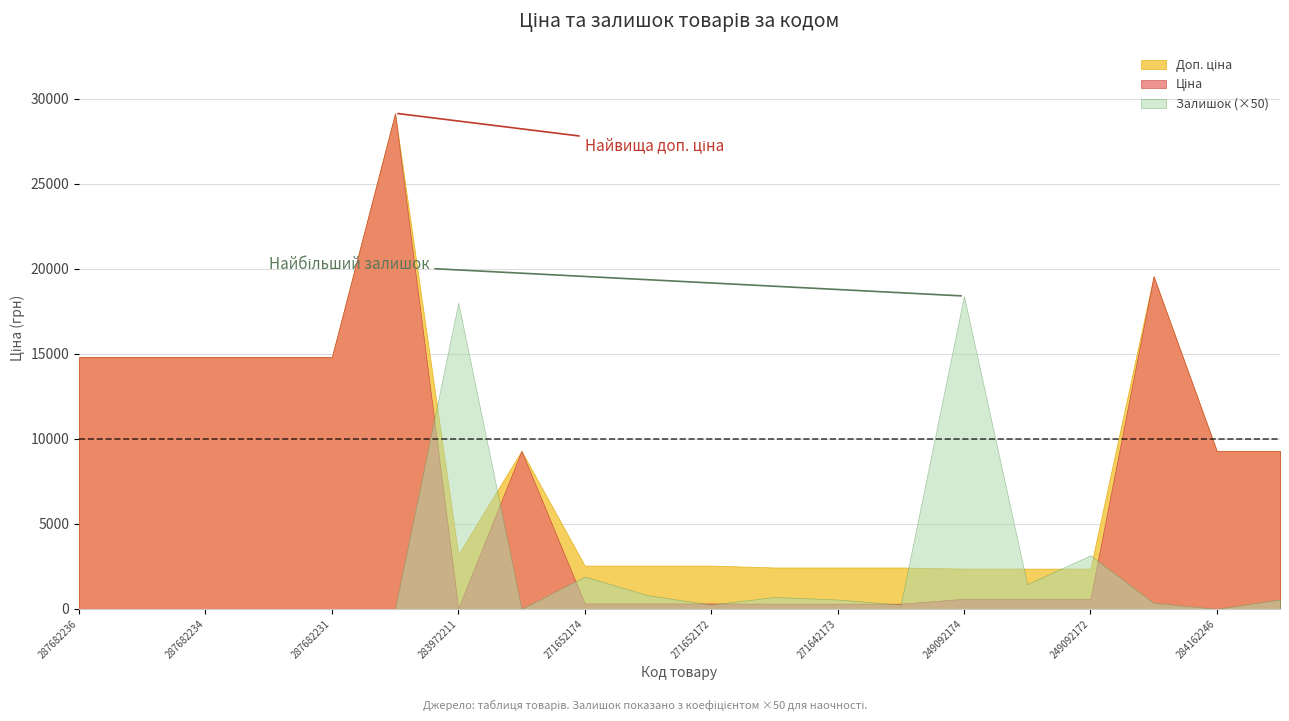

At how many categories does at least one series exceed 24690?

1